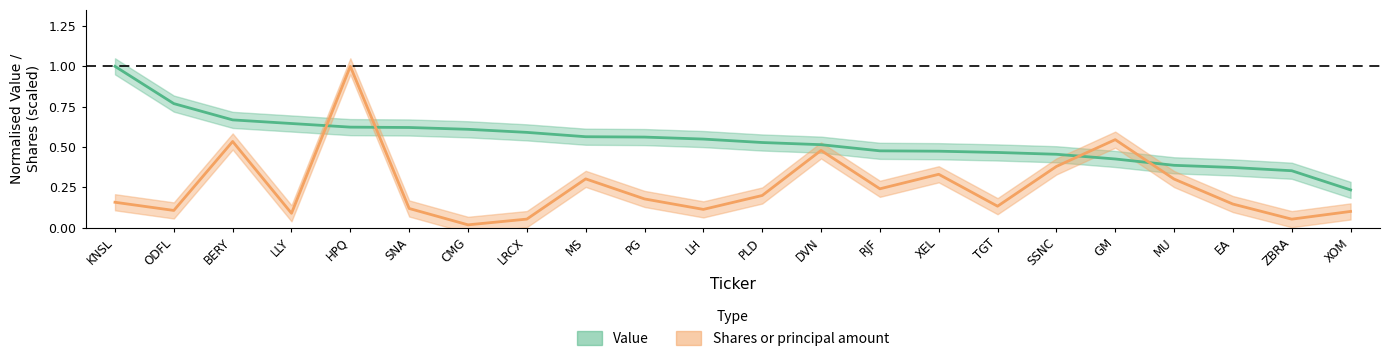

How many lines are shown in the chart?

2